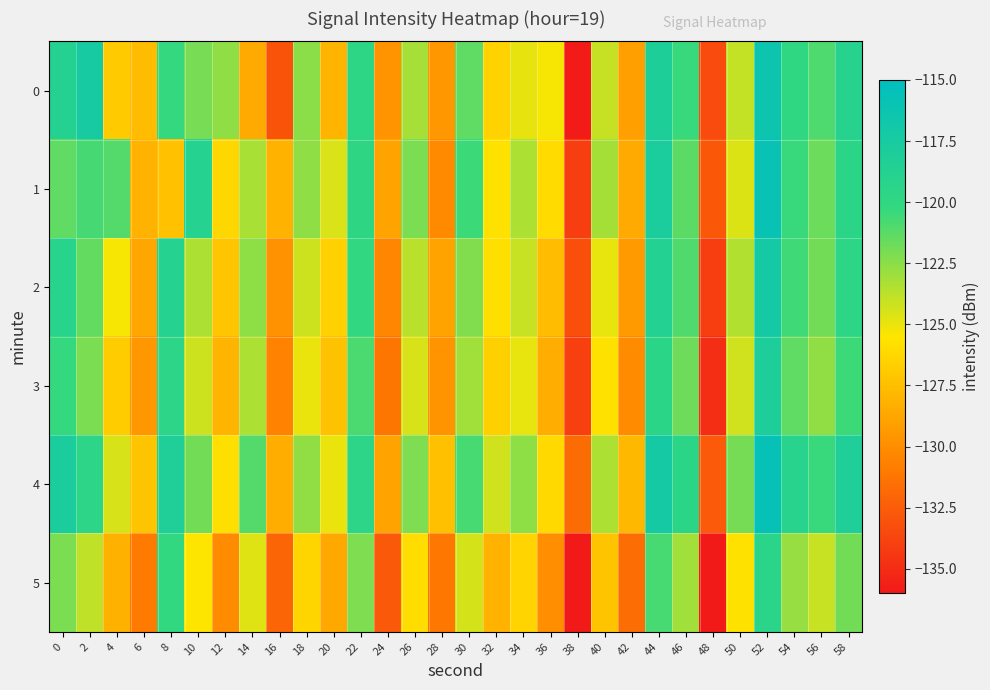

At 2, list the series in order from largest to smallest.

0, 4, 1, 2, 3, 5